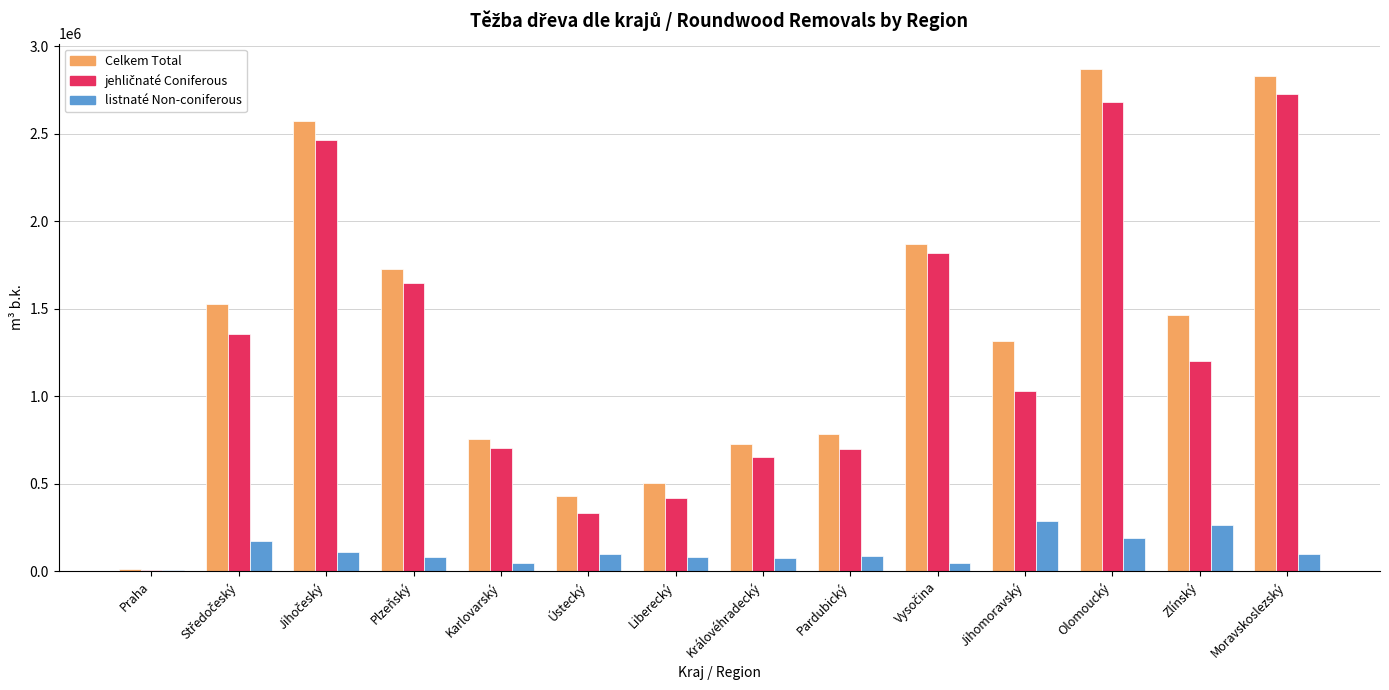

Where is Celkem Total nearest to the value 1442073?

Zlínský